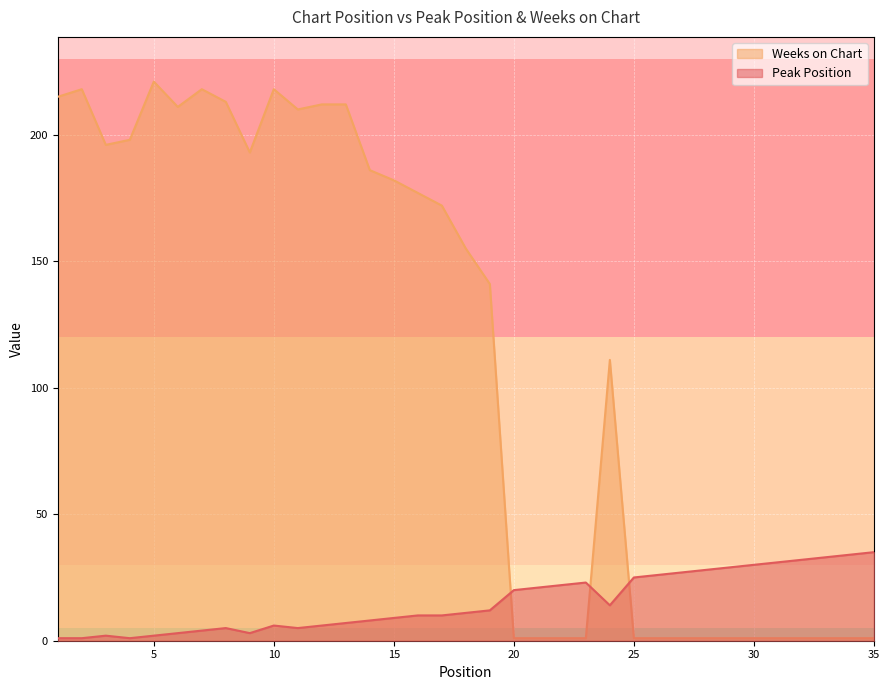

Between 7 and 30, which is larger?

30